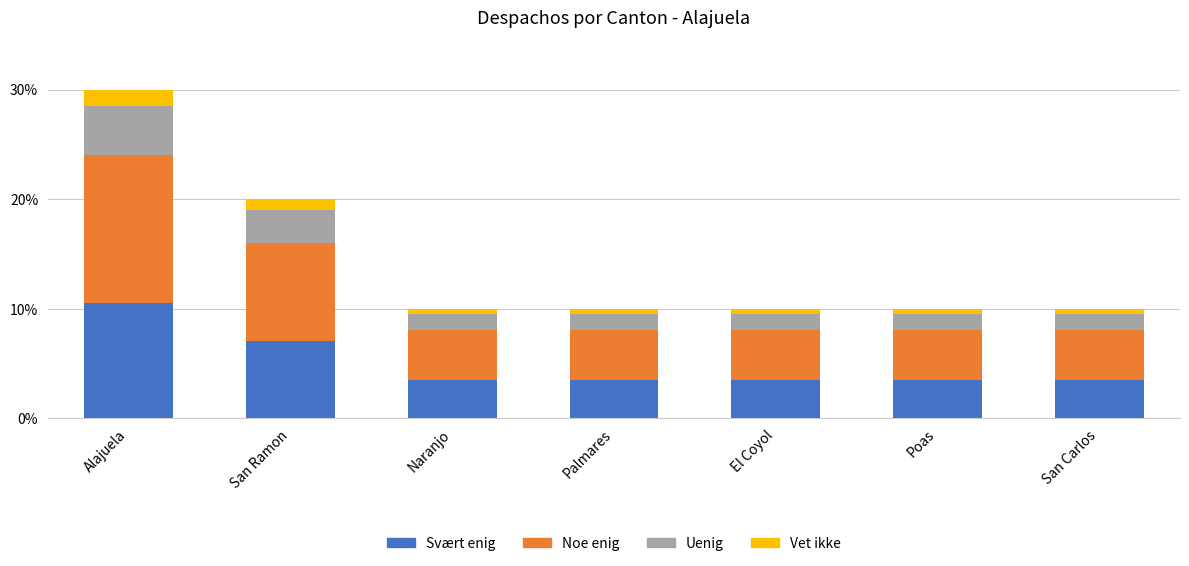

What is the sum of the Svært enig values at Poas and Alajuela?

14.0